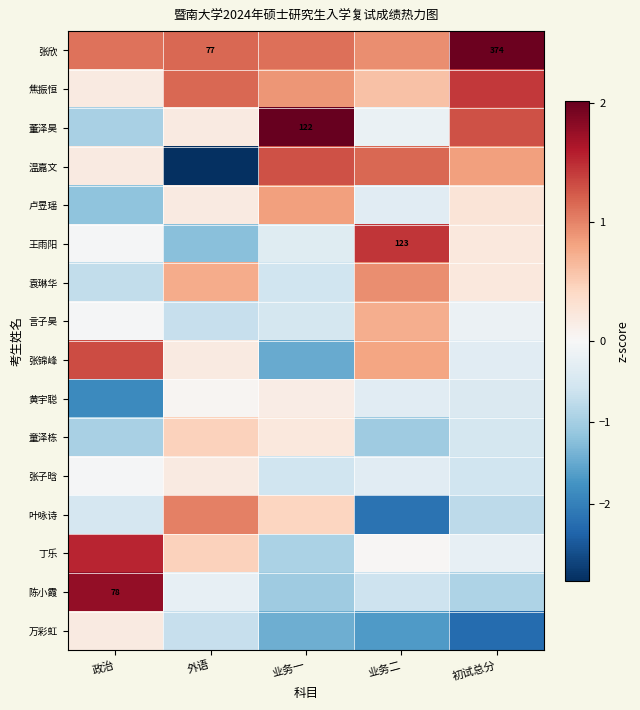

What is the approximate value of 温嘉文 at 初试总分?

0.8